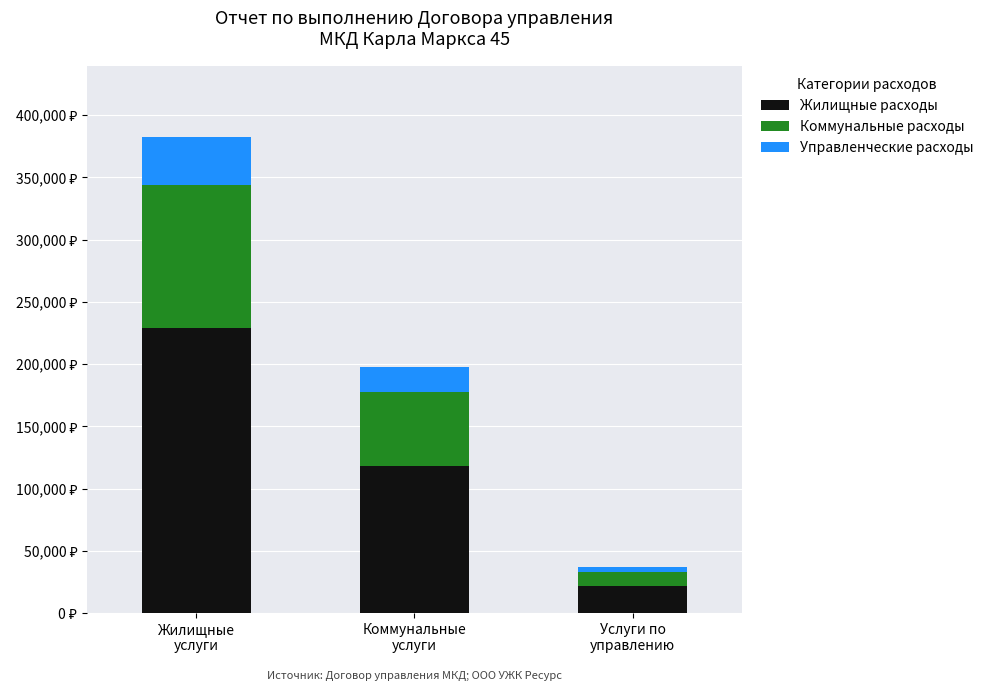

Are the bars grouped side by side (vs. stacked)?

No